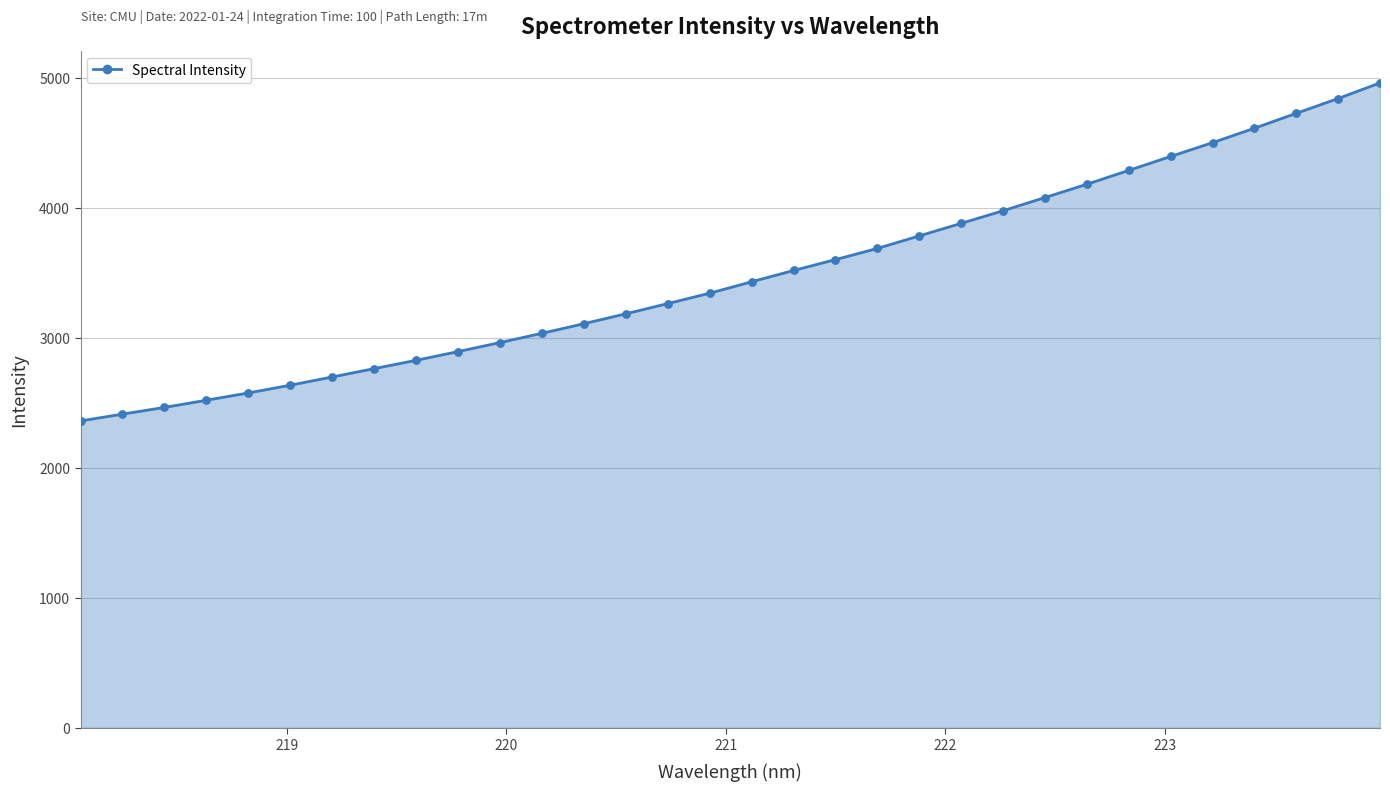

What is the greatest value displayed?

4961.2